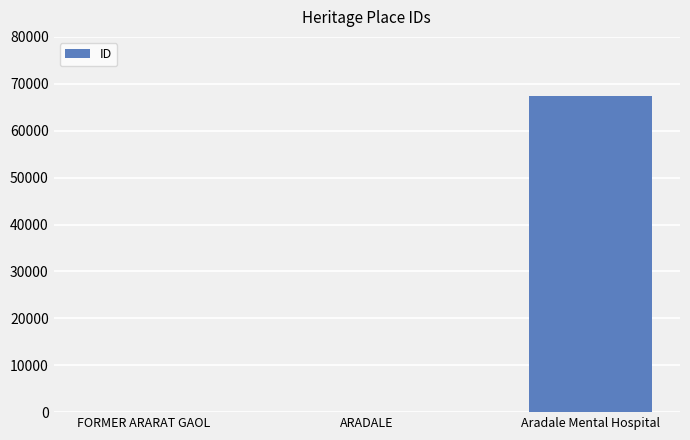

Between FORMER ARARAT GAOL and Aradale Mental Hospital, which is larger?

Aradale Mental Hospital